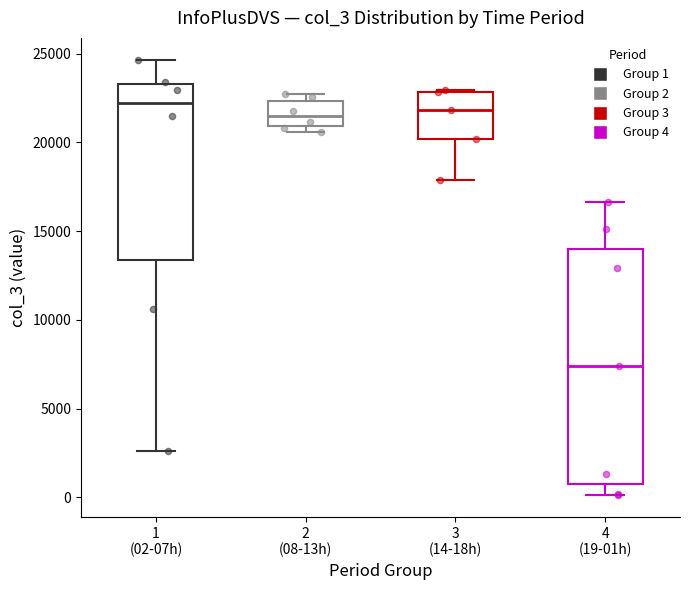

Which box is the tallest, from its lower edge to its upper edge?

4 (19-01h)